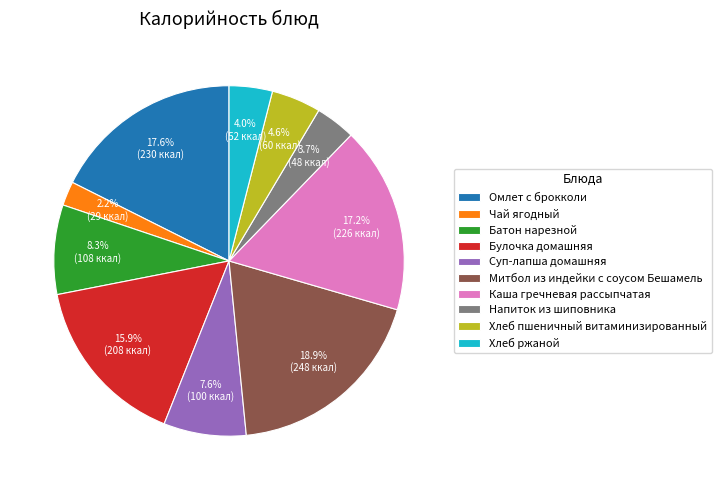

Which category has the biggest portion of the pie?

Митбол из индейки с соусом Бешамель